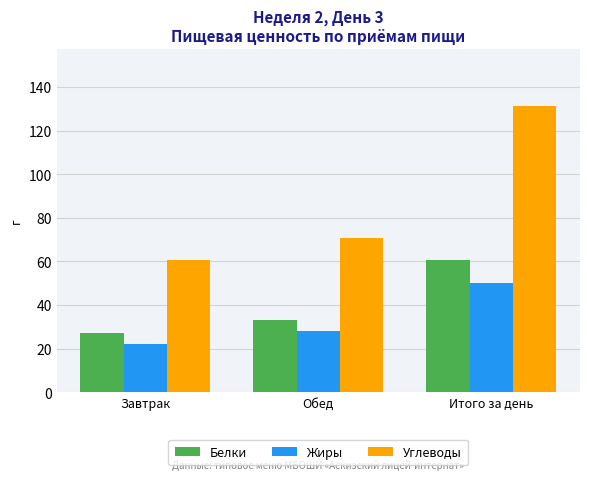

At which category is the sum across all series the highest?

Итого за день